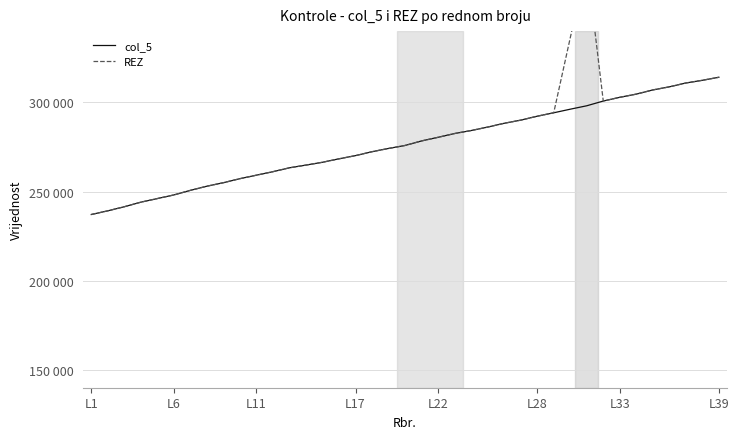

Is it true that REZ equals 257244.2 at 9?

True